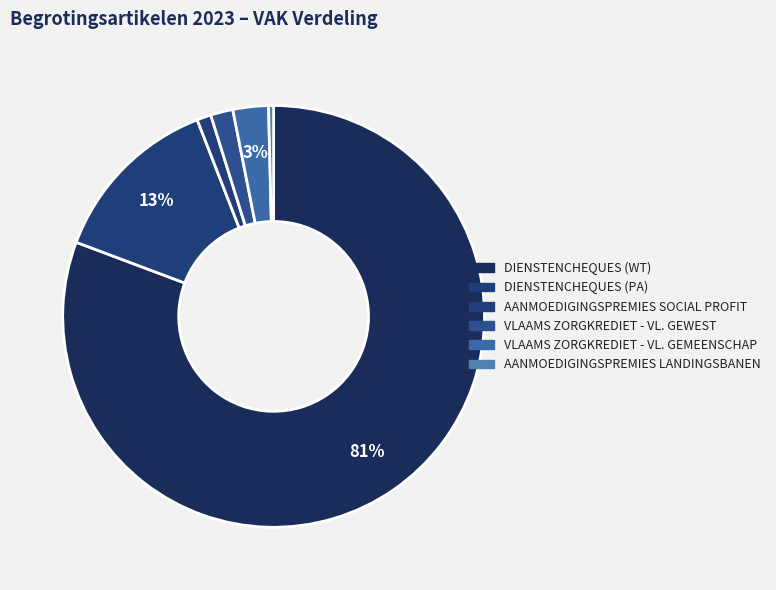

Count the number of slices in the pie.

6